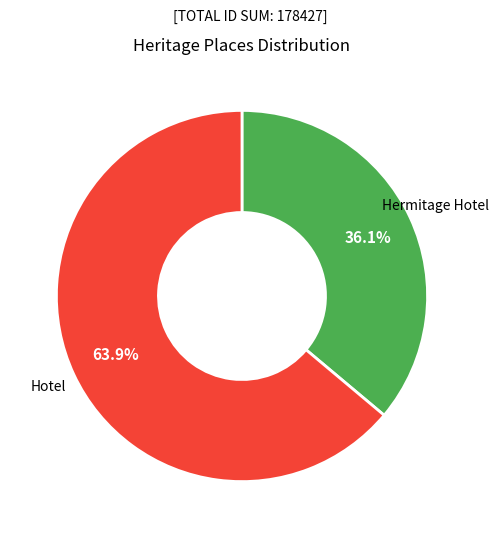

Does any single category account for the majority?

Yes